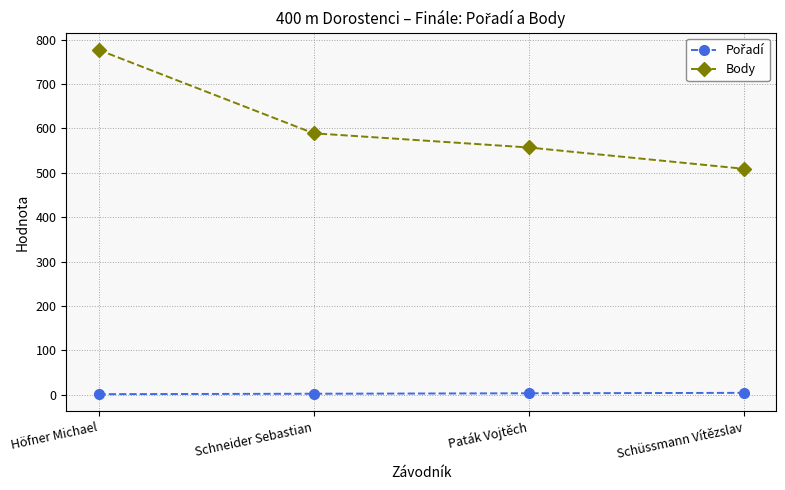

At which label is Body closest to 643?

Schneider Sebastian